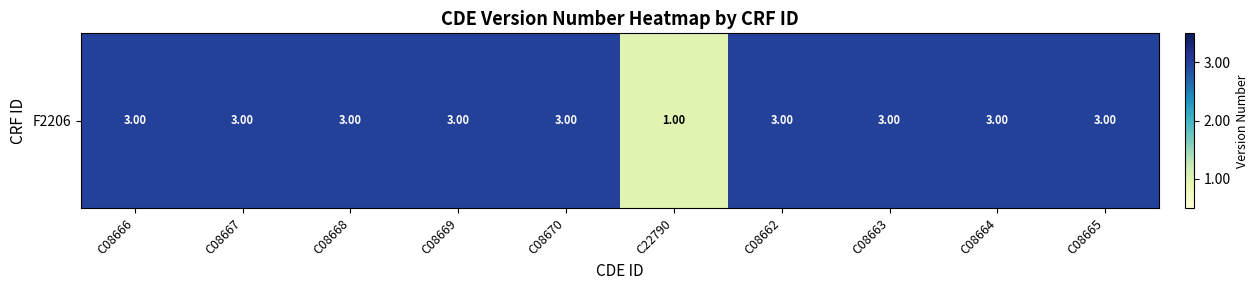

Reading left to right, extract all data points from this chart.

3	3	3	3	3	1	3	3	3	3